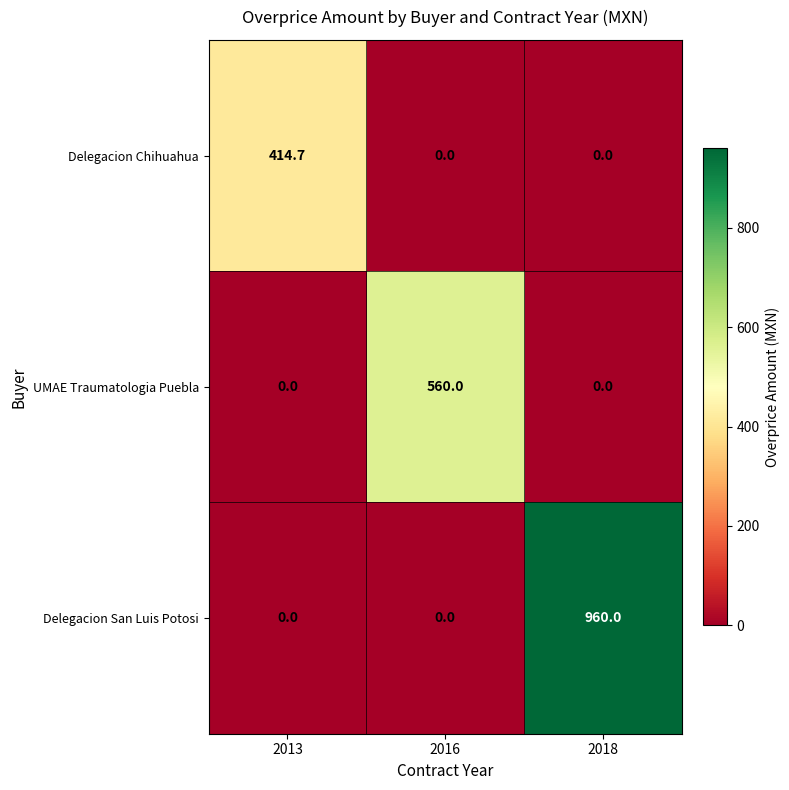

What is the total value across all series at 2018?

960.0